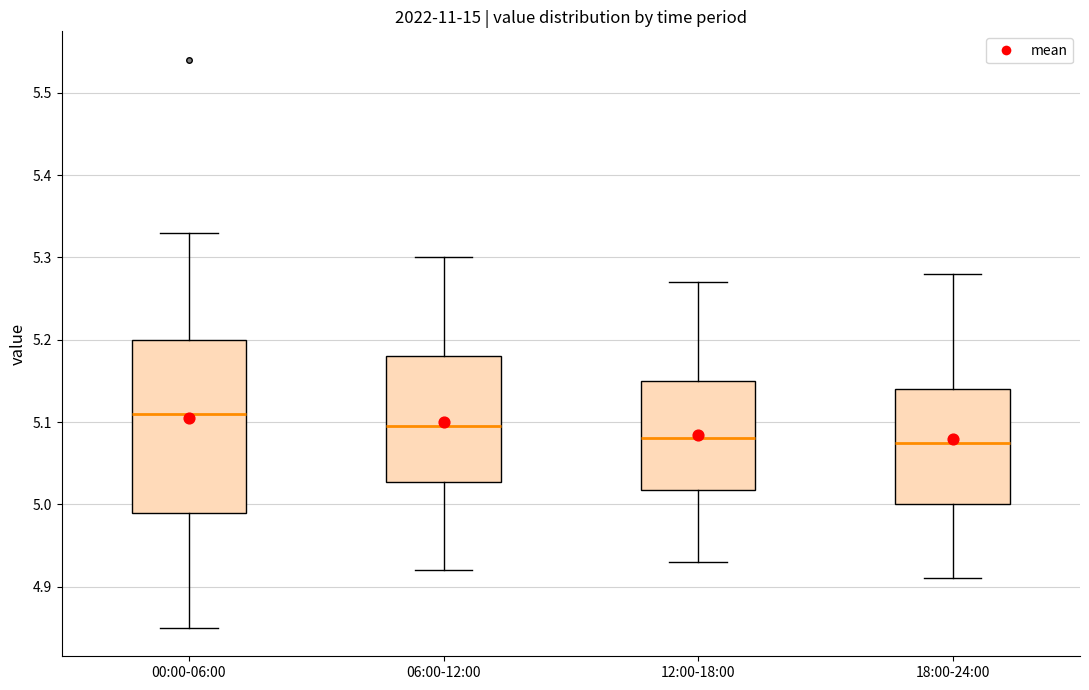

Where is the lower edge of the box for 06:00-12:00 on the y-axis? The values are not printed on the chart, so give them approximately, as read against the axis.

5.03